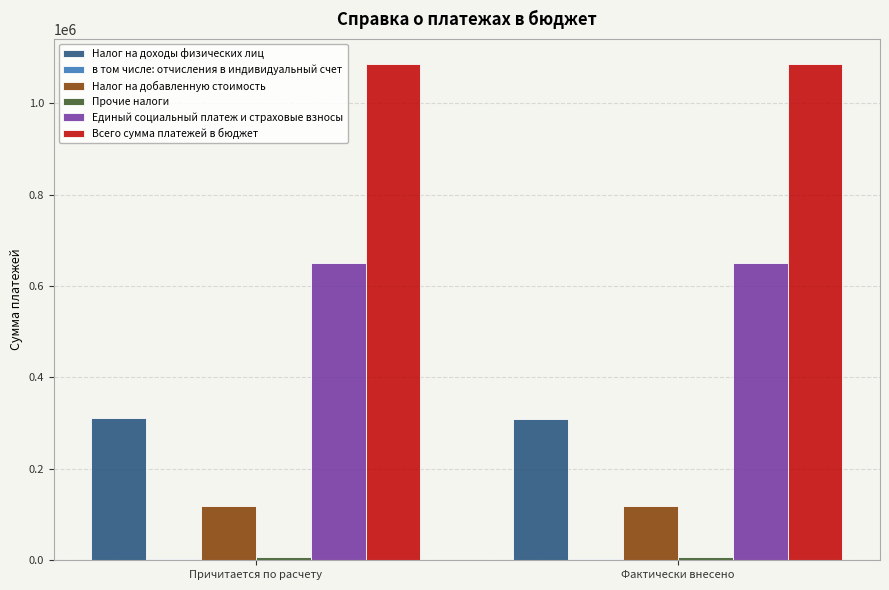

What is the highest value of the Всего сумма платежей в бюджет series?

1085984